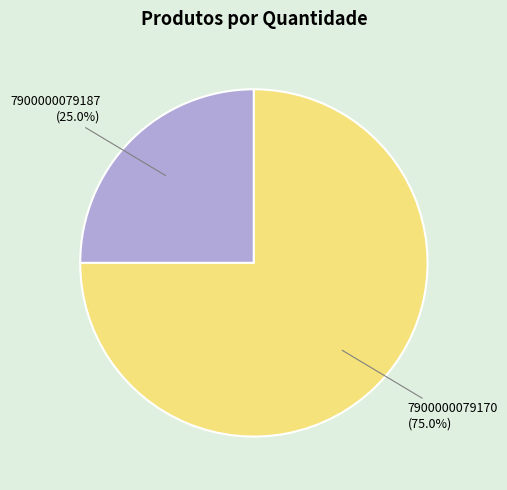

Is there a majority slice in this chart?

Yes